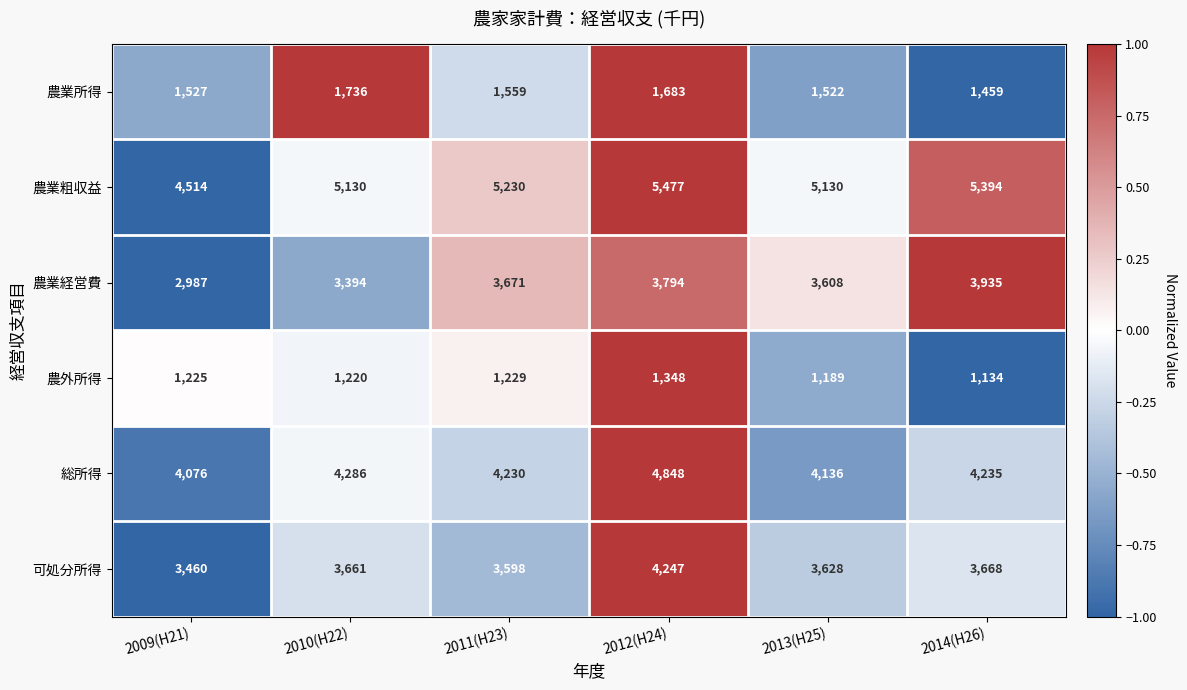

At which label is 農外所得 closest to 1241?

2011(H23)